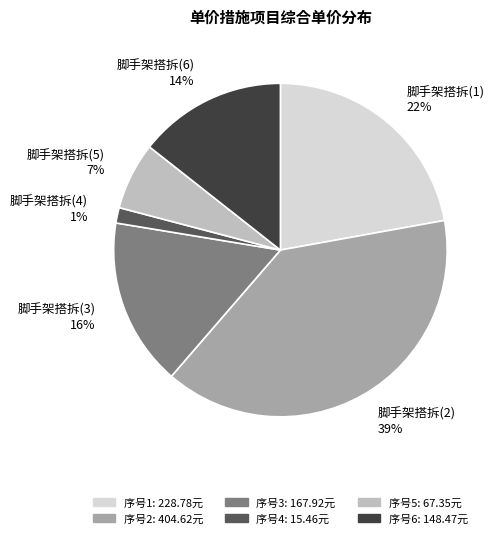

To the nearest percent, what portion does 脚手架搭拆(6) represent?

14%